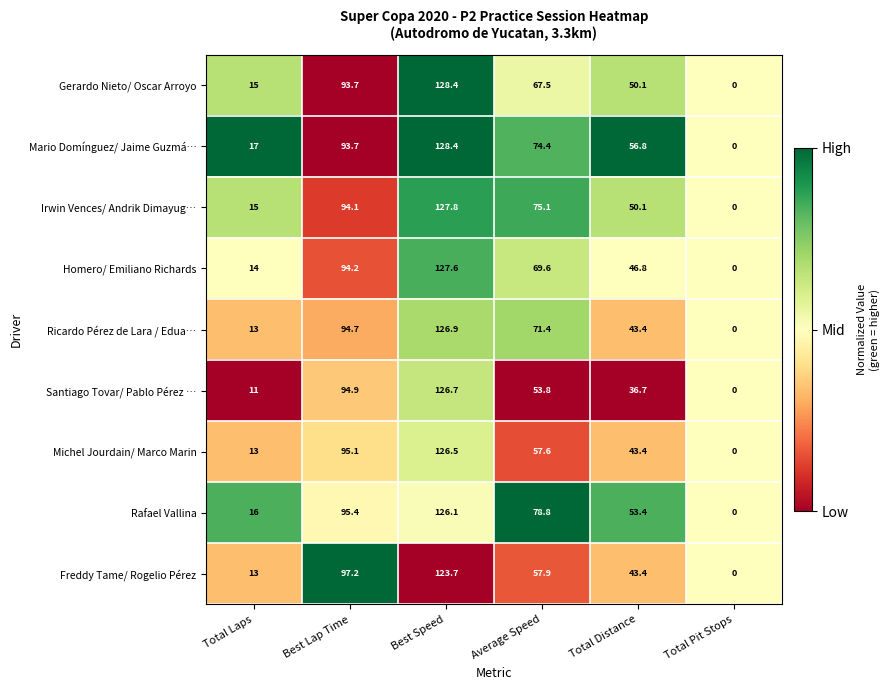

Between Total Laps and Best Speed, which series saw the biggest shift?

Santiago Tovar/ Pablo Pérez …